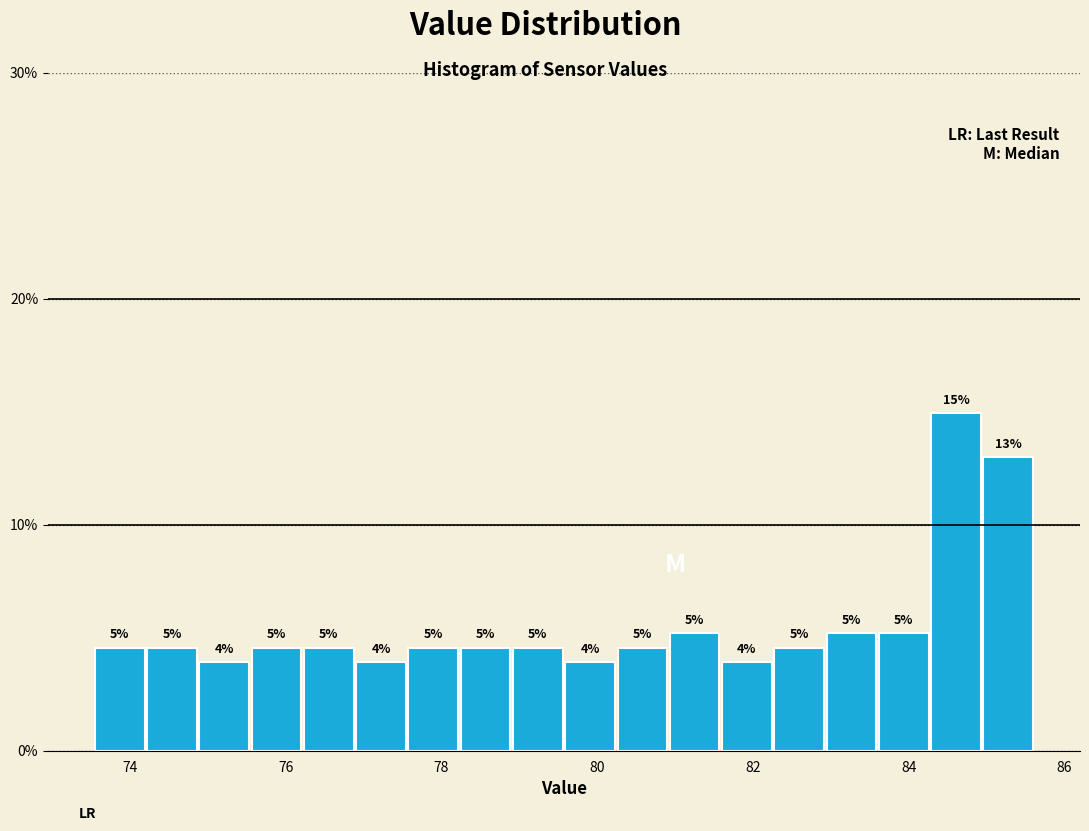

Around what value on the x-axis is the tallest bar? Give the approximate position of its centre, as read against the axis.

84.6